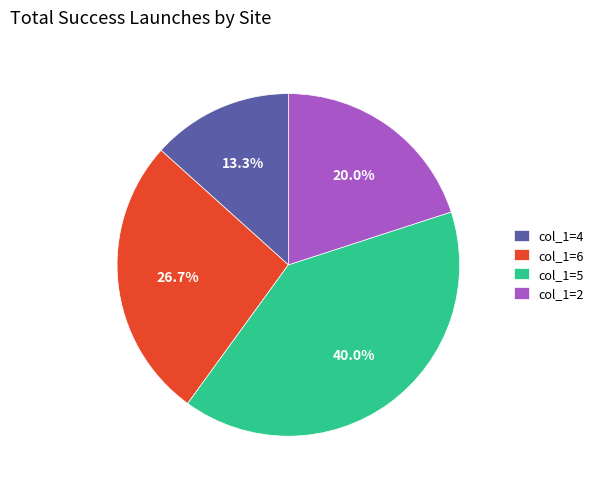

Does col_1=2 account for over 50% of the chart?

No